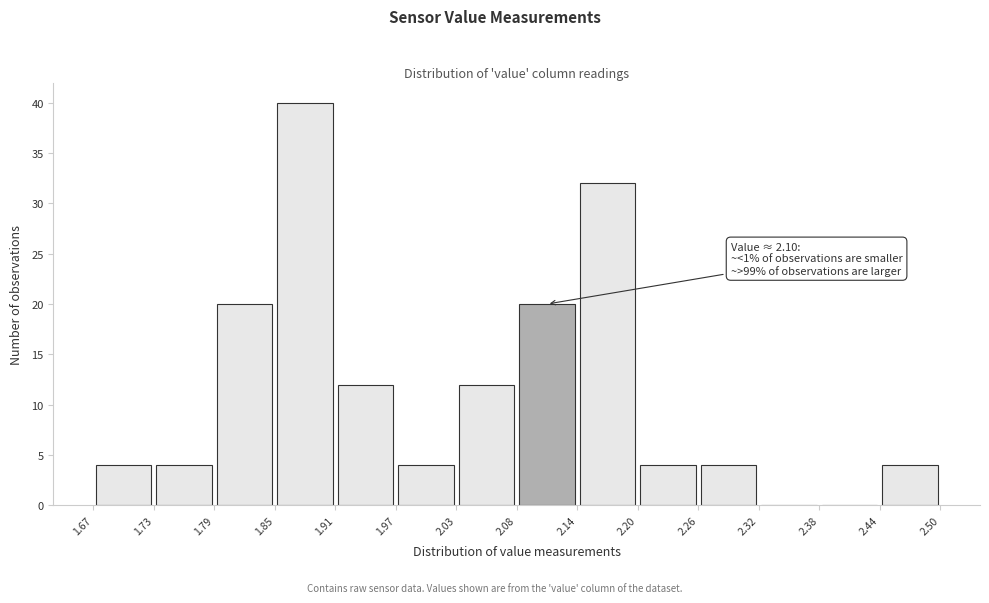

Over which range of the x-axis is the bar tallest?

1.85 to 1.91